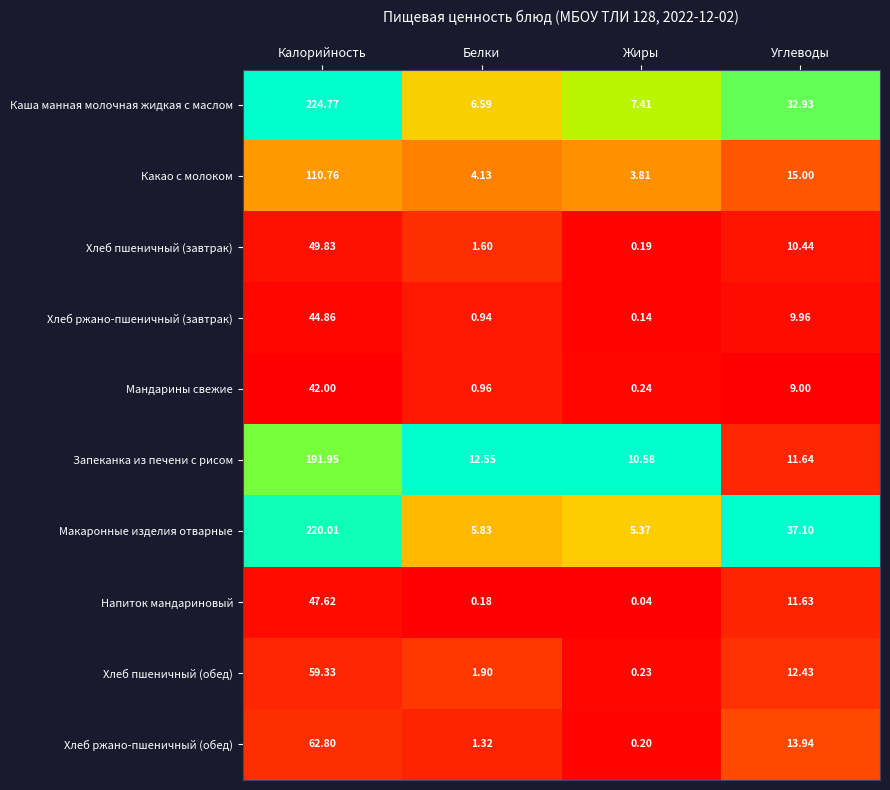

Which category has the lowest value in the Хлеб пшеничный (завтрак) series?

Жиры